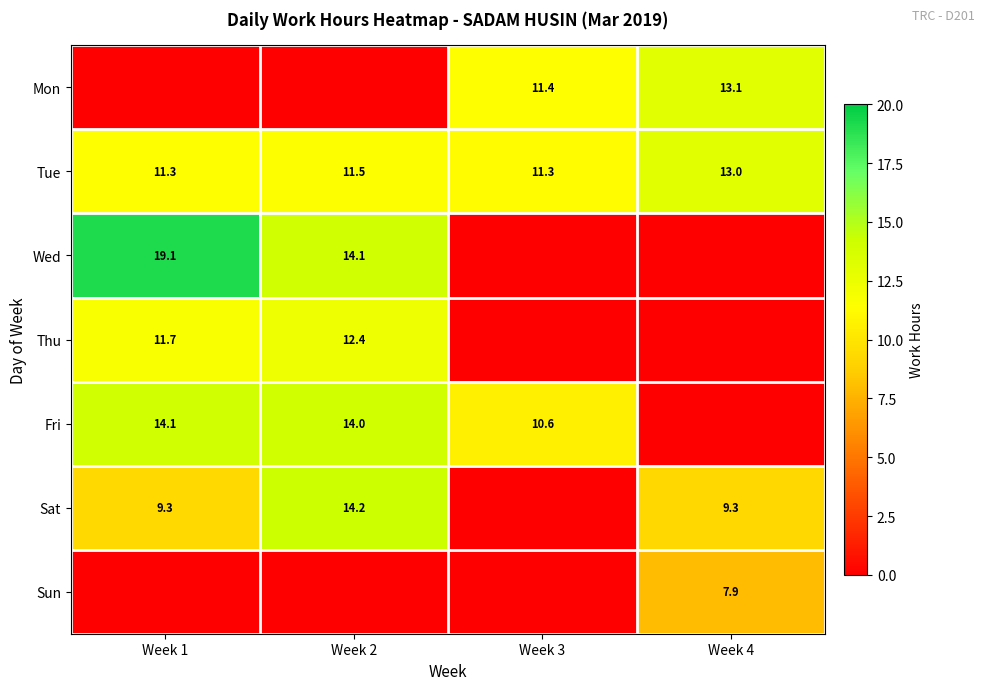

The Sun series shows 5.3 at Week 4. True or false?

False